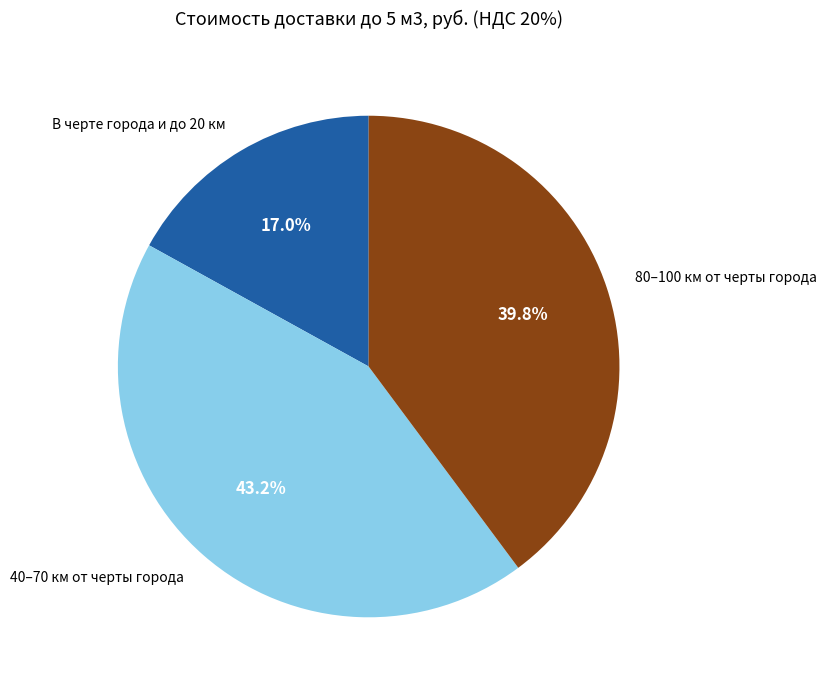

Between 40–70 км от черты города and В черте города и до 20 км, which is larger?

40–70 км от черты города